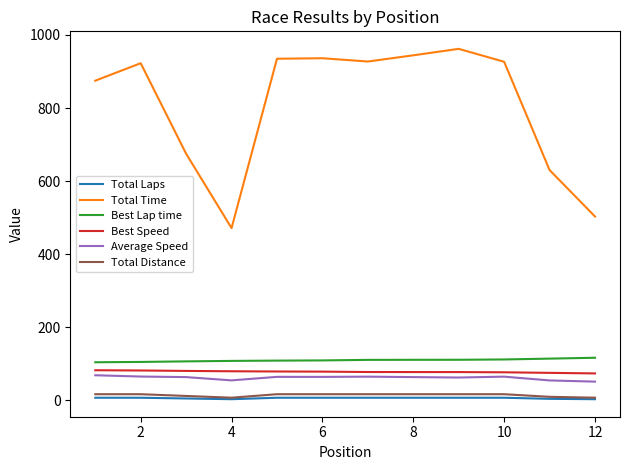

What is the lowest value of the Best Speed series?

73.6